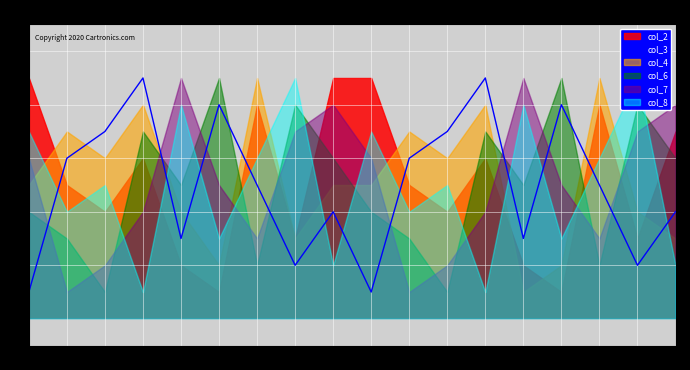

What is the greatest value displayed?

9